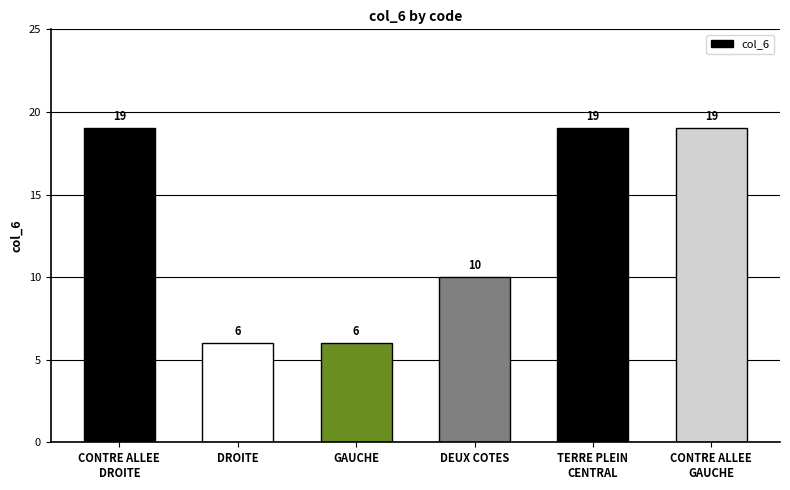

True or false: the data shows 8 at DROITE.

False